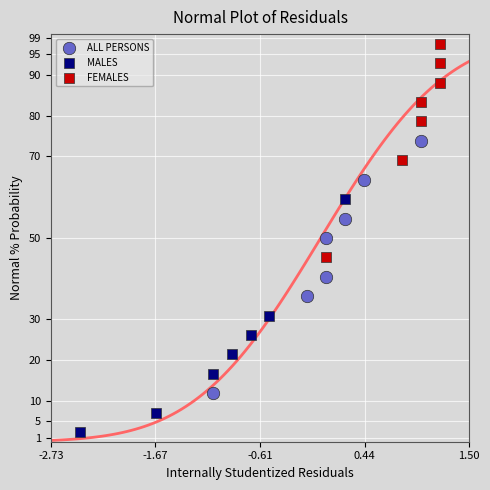

Which series has the largest Y range (max minus min)?

ALL PERSONS